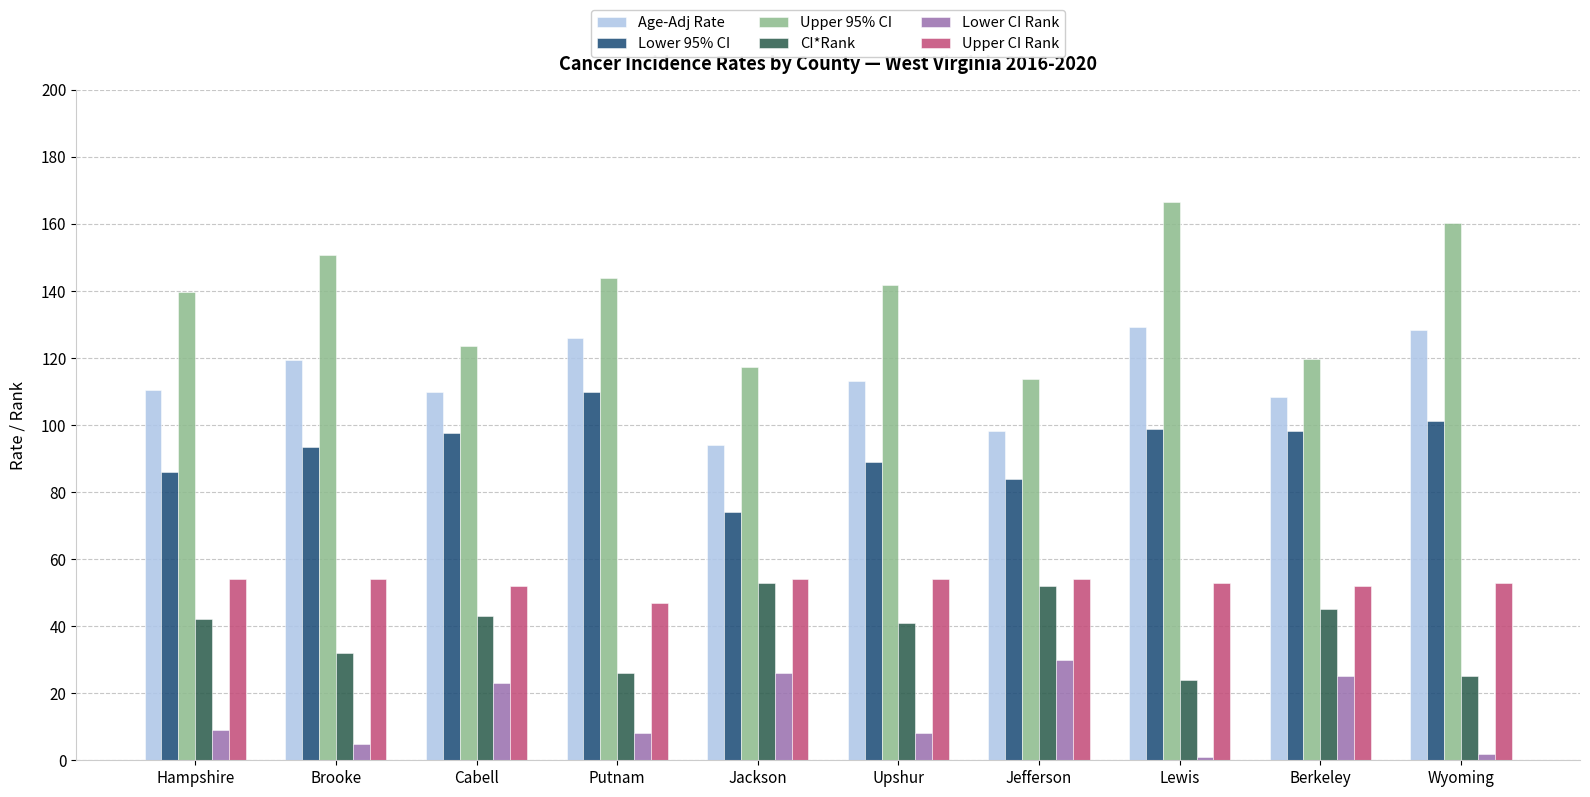

What is the approximate value of Upper 95% CI at Hampshire?

139.8